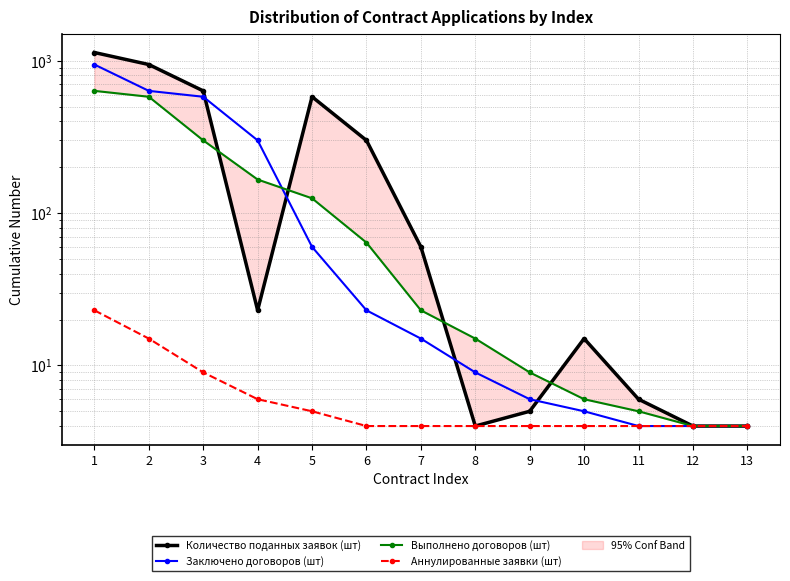

Which category has the lowest value across all series?

8